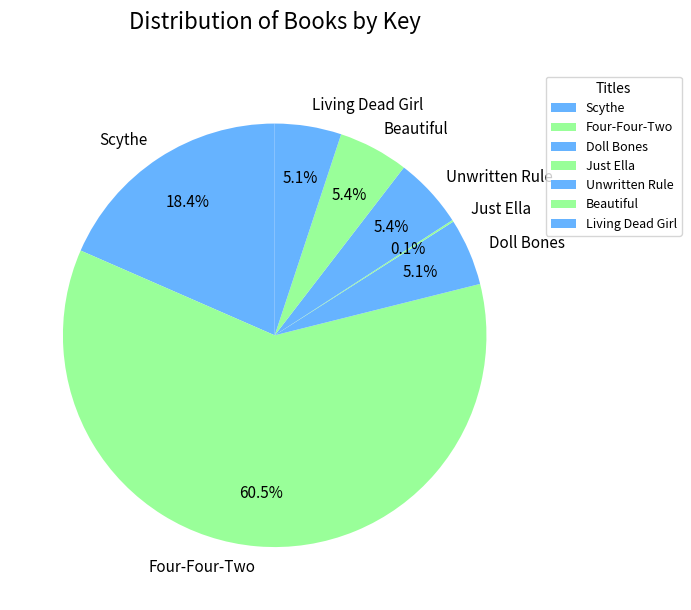

How much of the chart is everything except Scythe?

81.6%